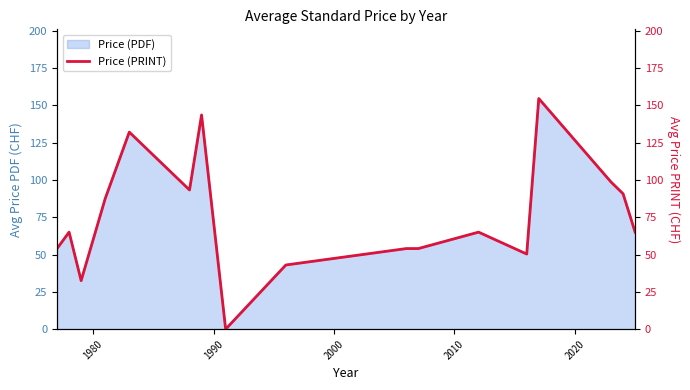

What is the maximum value for Price (PDF)?

154.5